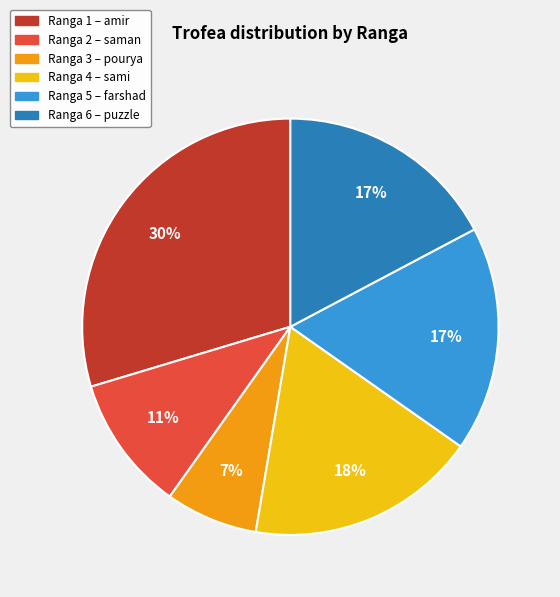

To the nearest percent, what is the average slice percentage?

17%